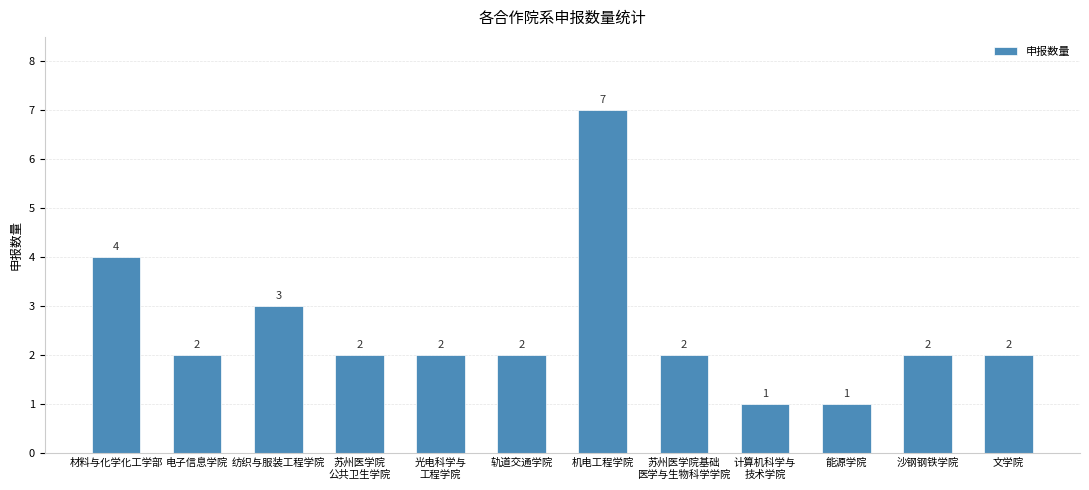

How many bars are there in total?

12